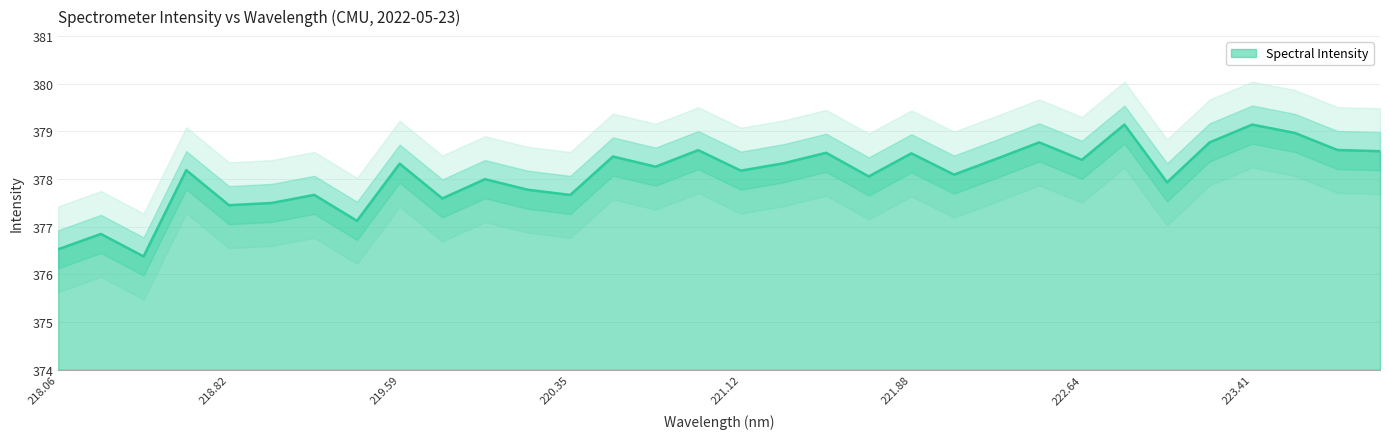

What is the ratio of the value at 218.442 to the value at 220.5444?

1.0